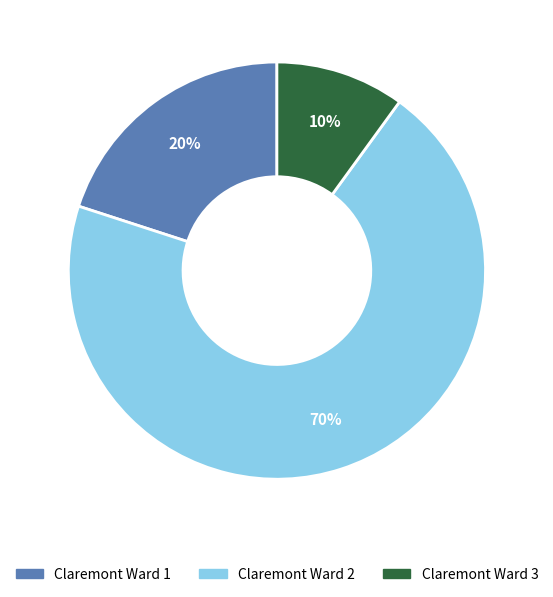

The Claremont Ward 2 slice represents 59% of the pie. True or false?

False